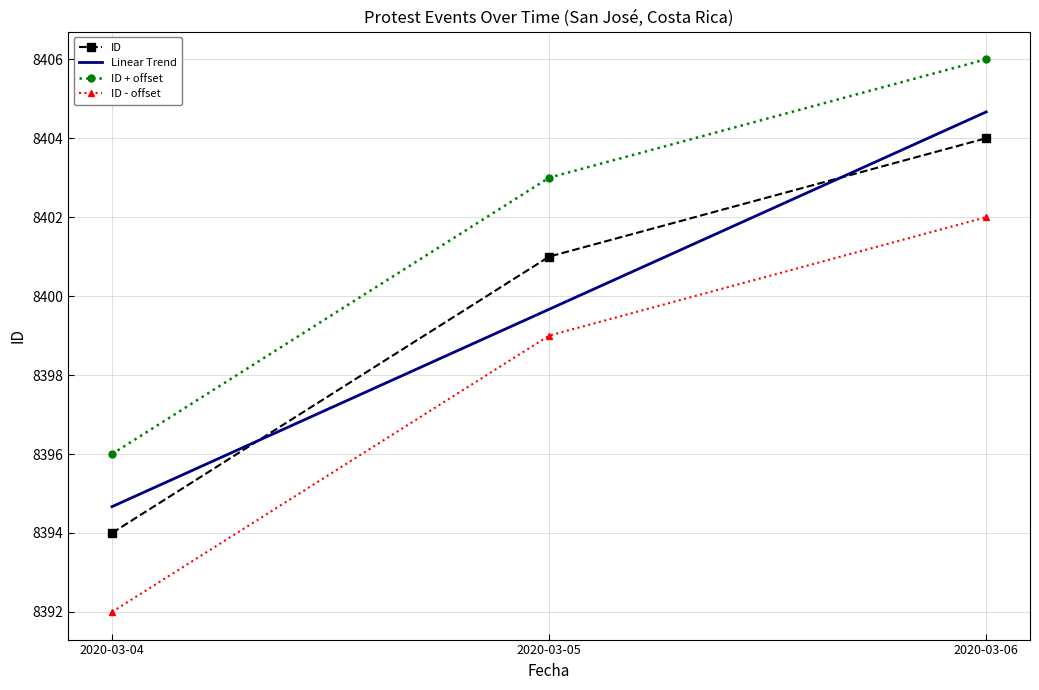

Which label corresponds to the largest value in the chart?

2020-03-06